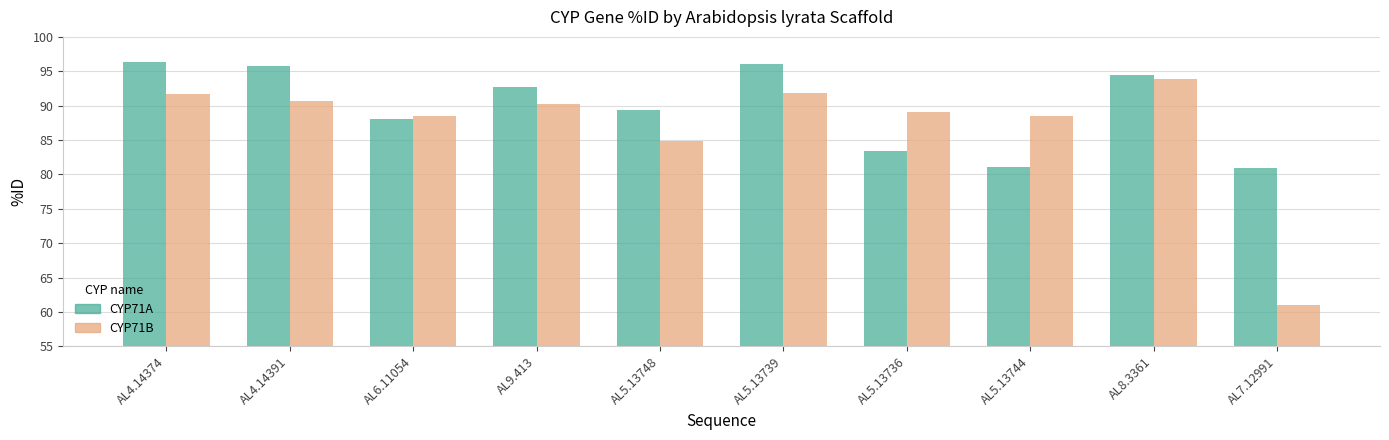

The value of CYP71B at AL4.14391 is 90.7. True or false?

True